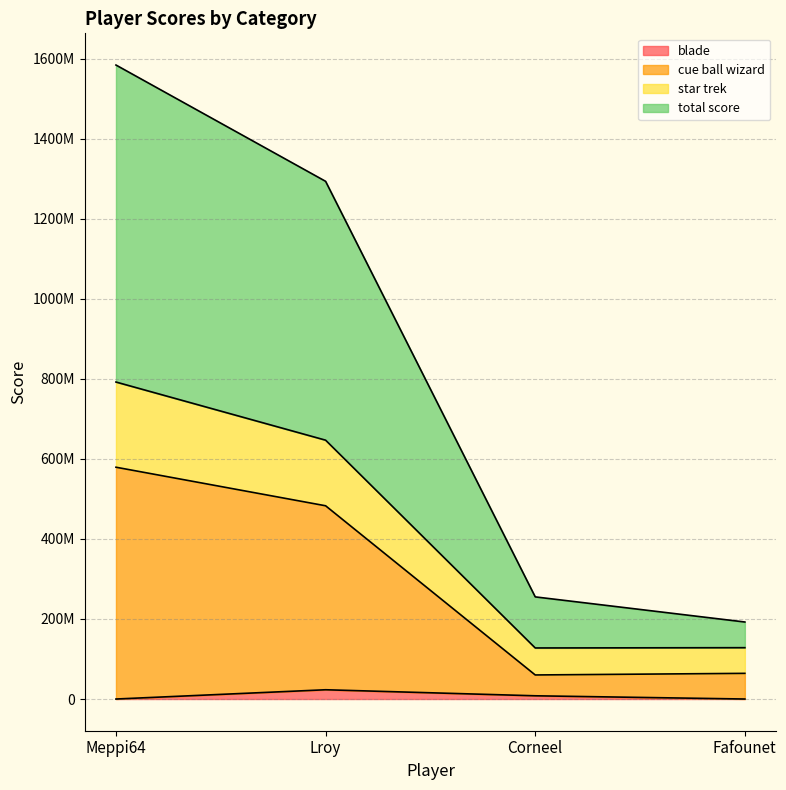

What are all the series names shown in the legend?

blade, cue ball wizard, star trek, total score